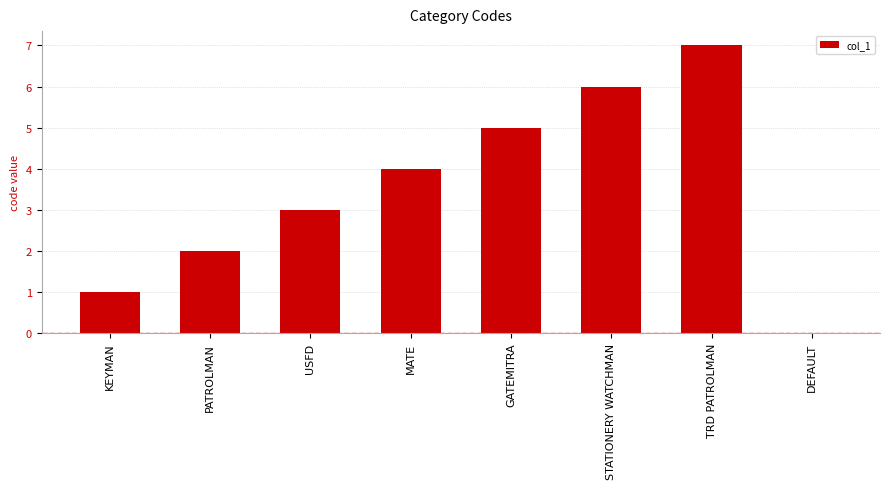

Is it true that the value at STATIONERY WATCHMAN is 6?

True